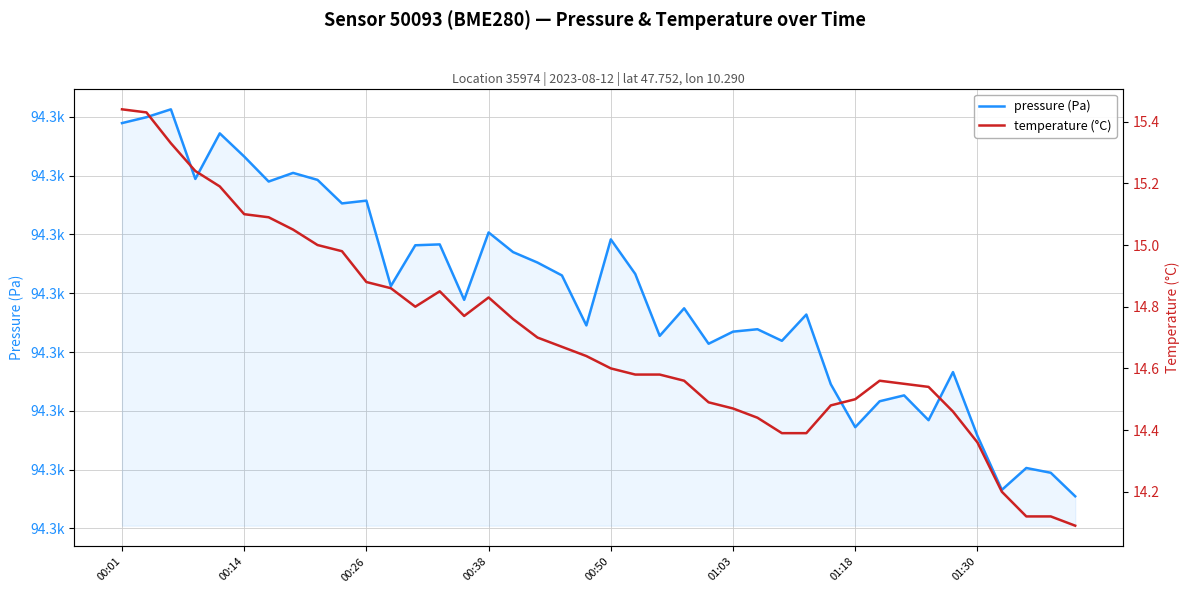

Where does the pressure (Pa) series first go above 94311?

00:01